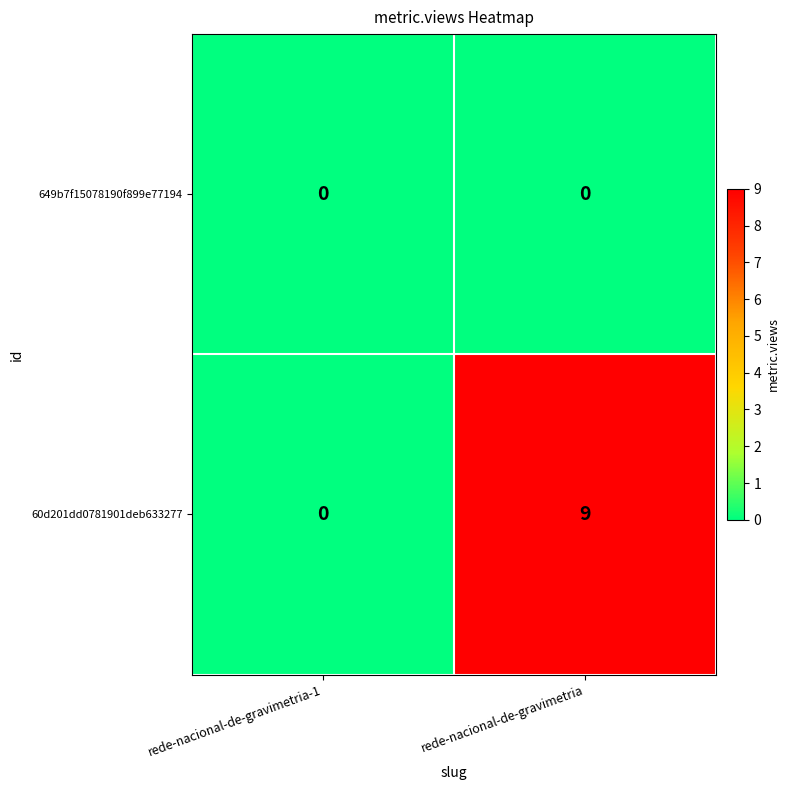

Where is 60d201dd0781901deb633277 nearest to the value 4?

rede-nacional-de-gravimetria-1